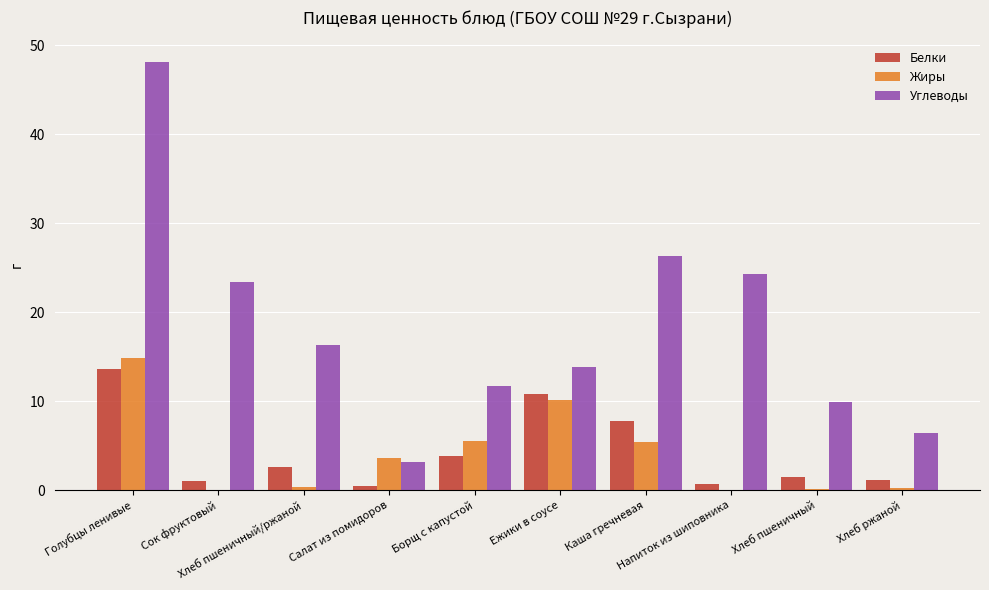

What is the greatest value displayed?

48.1